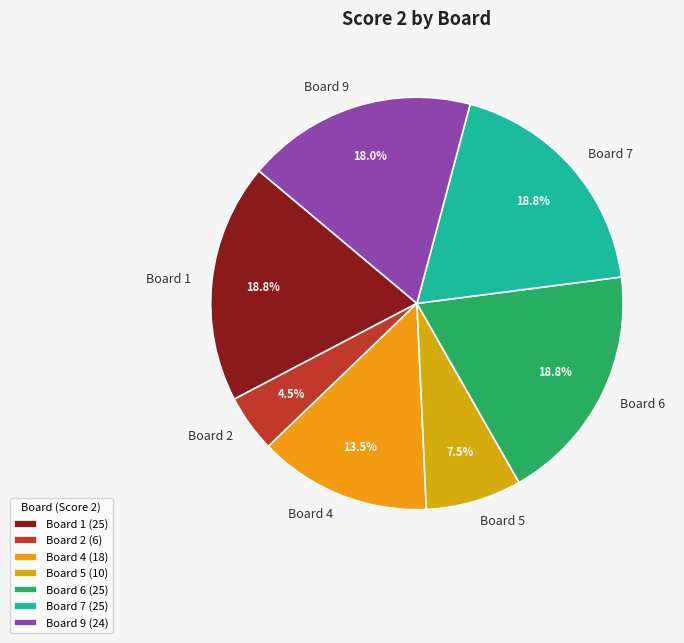

Combined, do Board 7 and Board 9 account for over 50%?

No